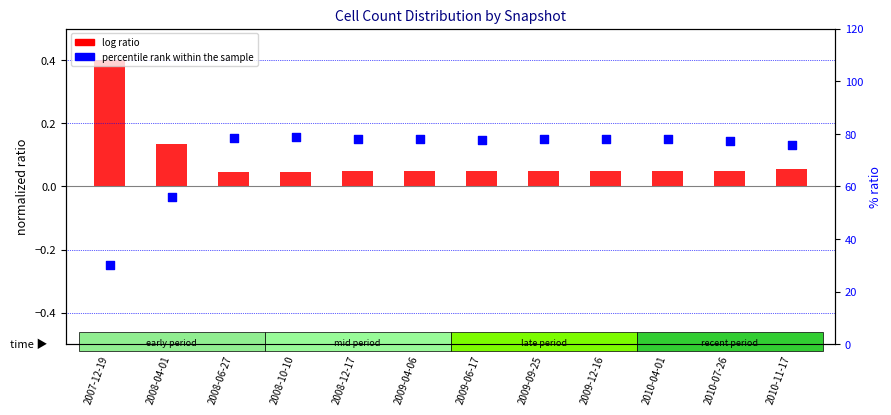

Is the value of percentile rank within the sample at 2010-11-17 greater than the value of log ratio at 2009-09-25?

Yes